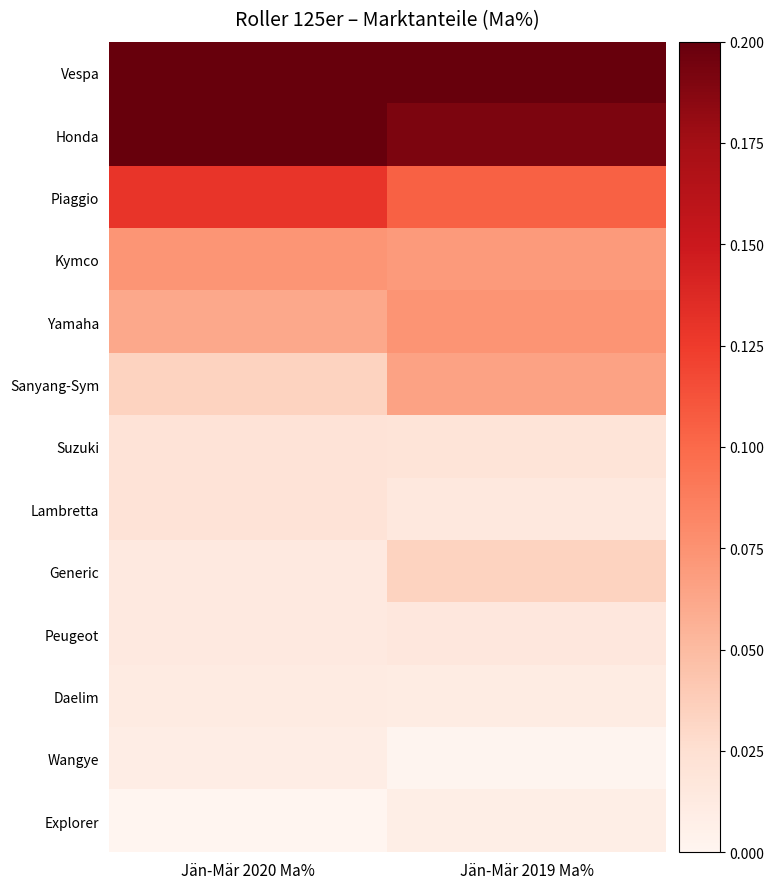

At how many categories does at least one series exceed 0?

2